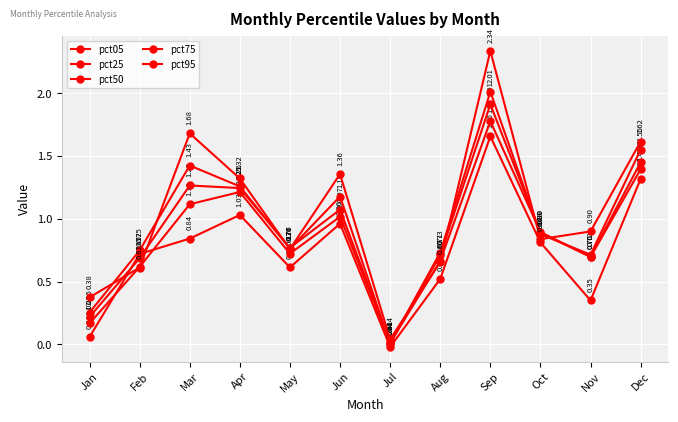

Count the number of categories in the chart.

12